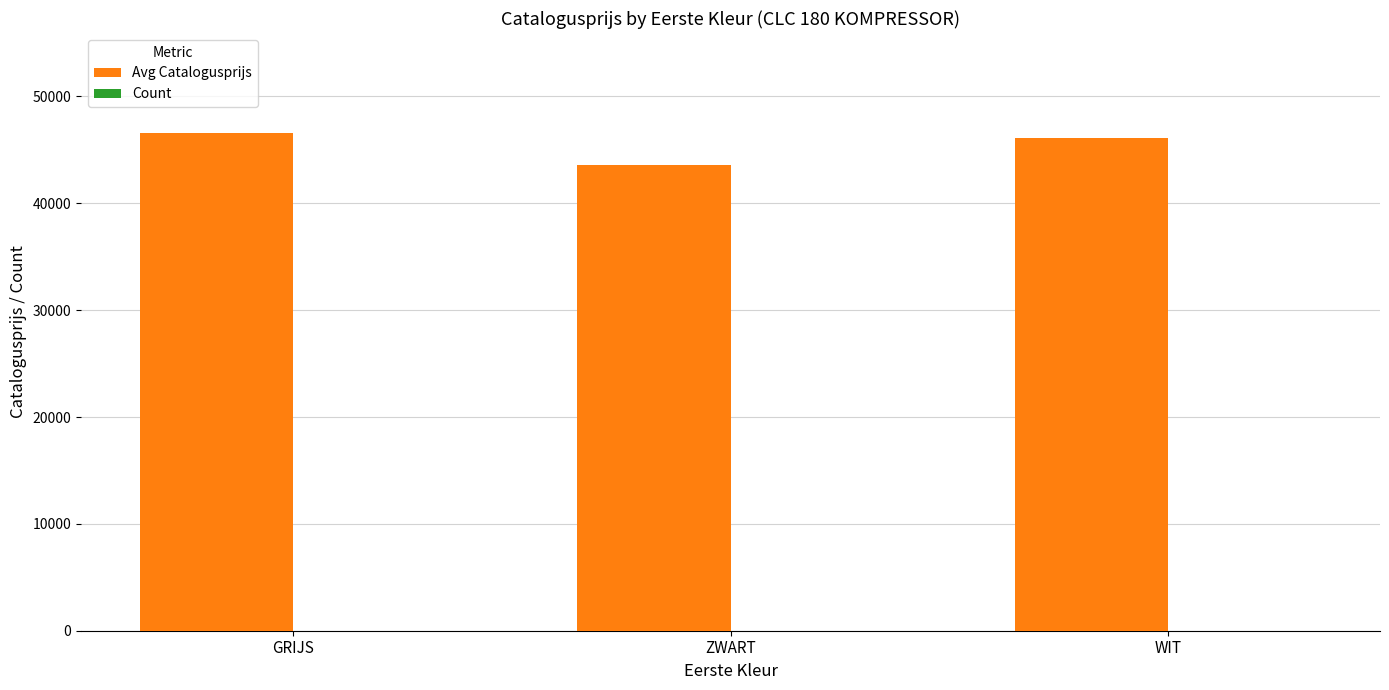

Are the bars horizontal?

No